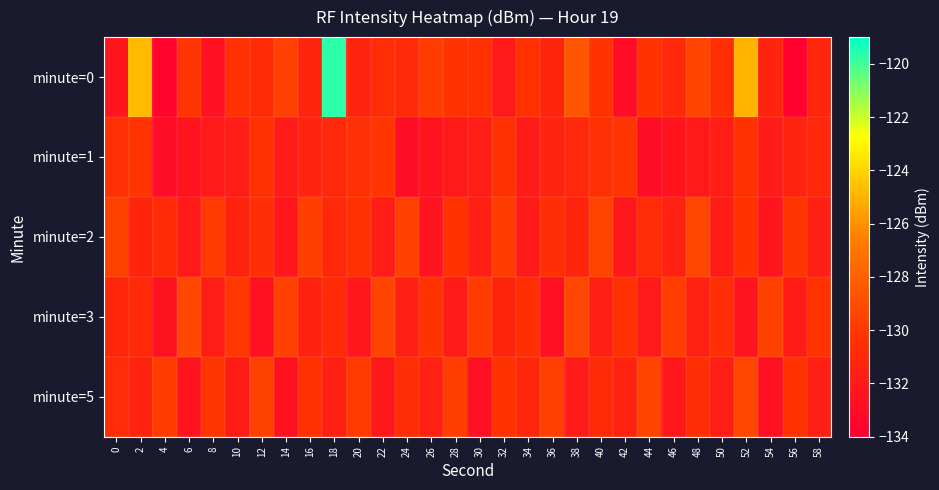

Rank the series at 42 from lowest to highest value.

minute=0, minute=2, minute=5, minute=3, minute=1